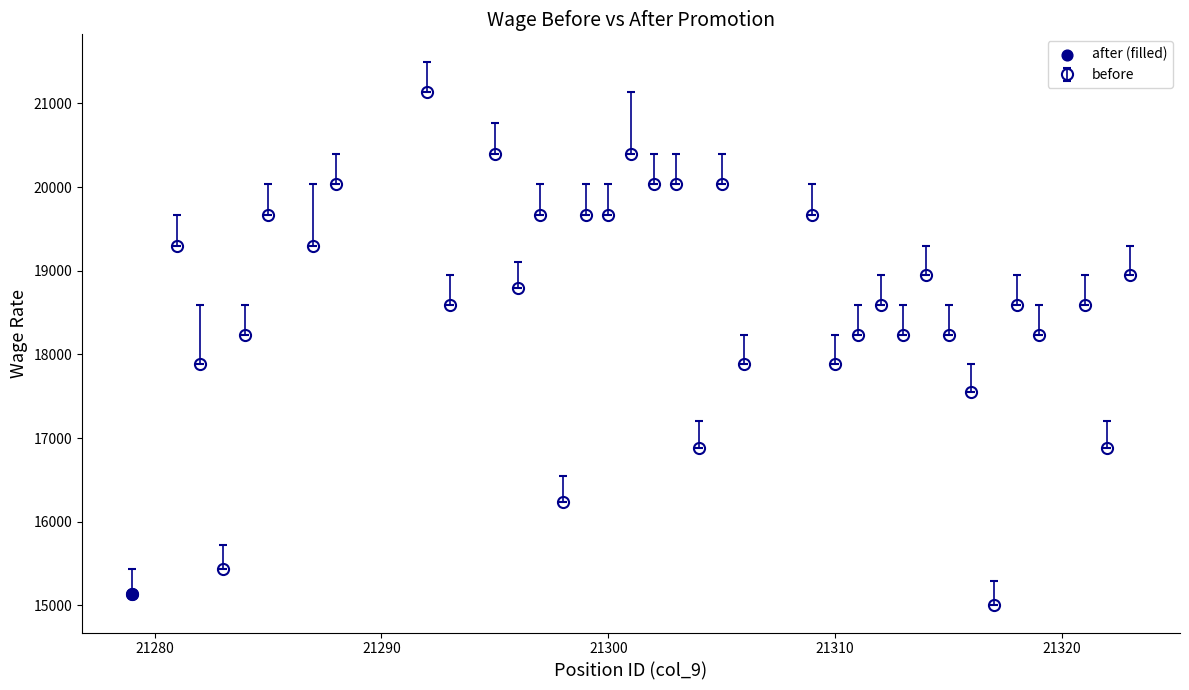

What is the average value?

18556